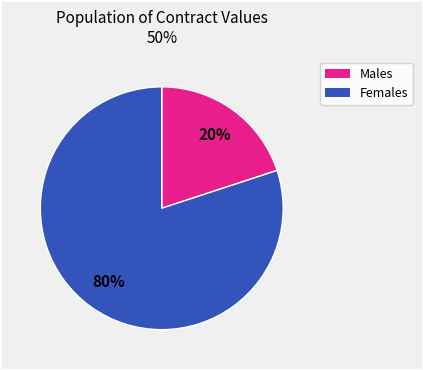

To the nearest percent, what is the difference between the largest and smallest slice percentages?

60%